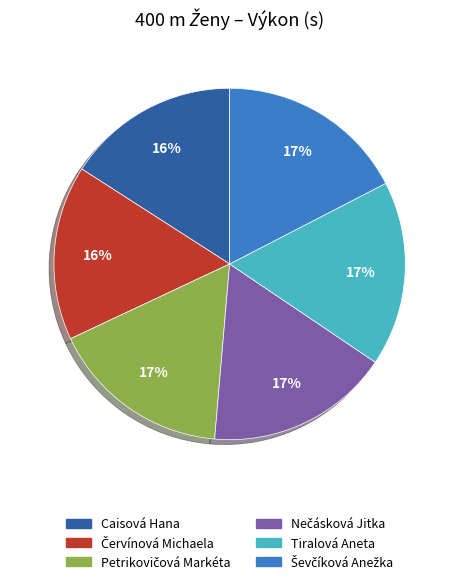

How many slices are in this pie chart?

6